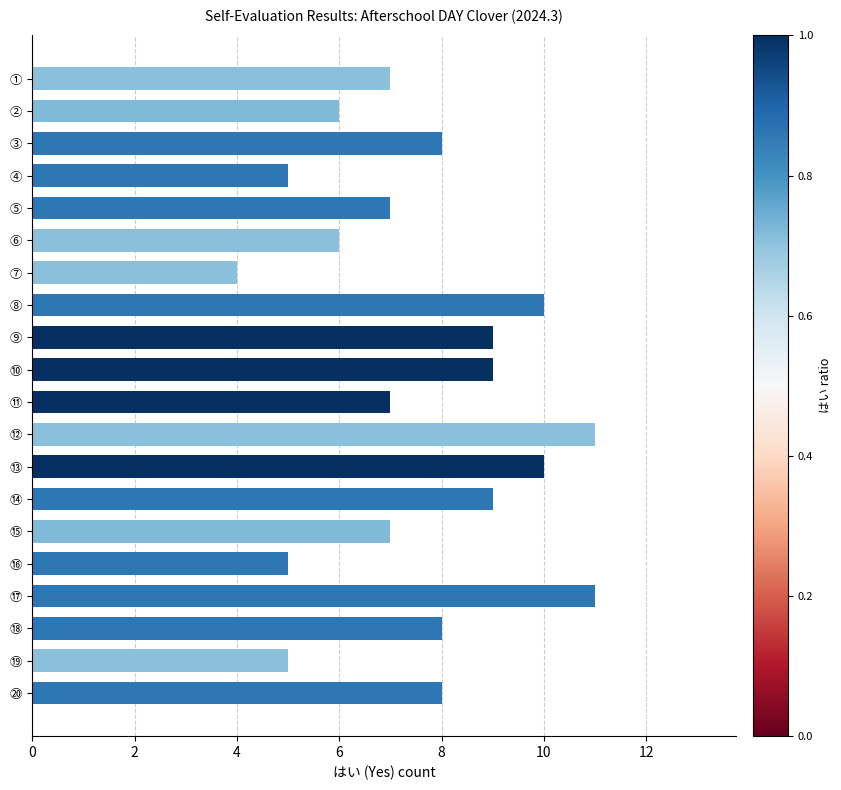

Which has a higher value, ⑱ or ⑬?

⑬